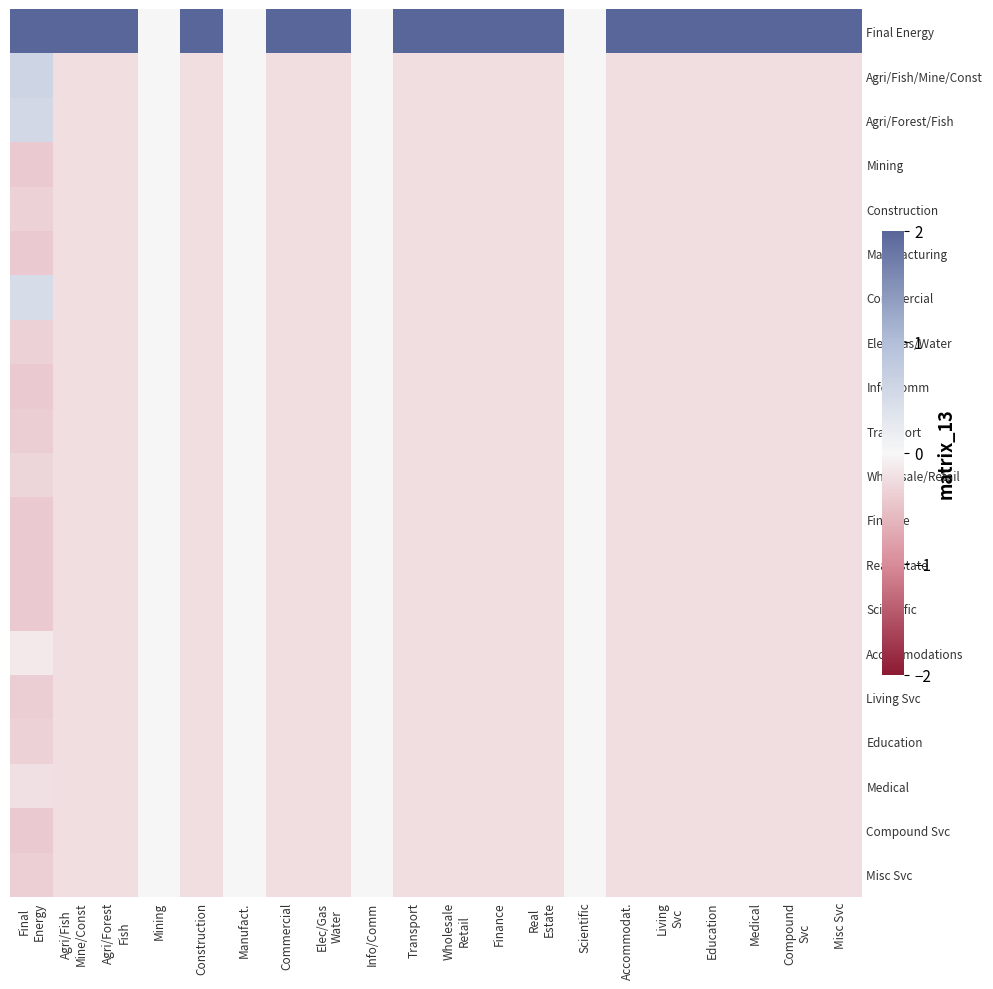

Rank the series by their maximum value, from highest to lowest.

Final Energy, Agri/Fish/Mine/Const, Agri/Forest/Fish, Commercial, Mining, Construction, Manufacturing, Elec/Gas/Water, Info/Comm, Transport, Wholesale/Retail, Finance, Real Estate, Scientific, Accommodations, Living Svc, Education, Medical, Compound Svc, Misc Svc